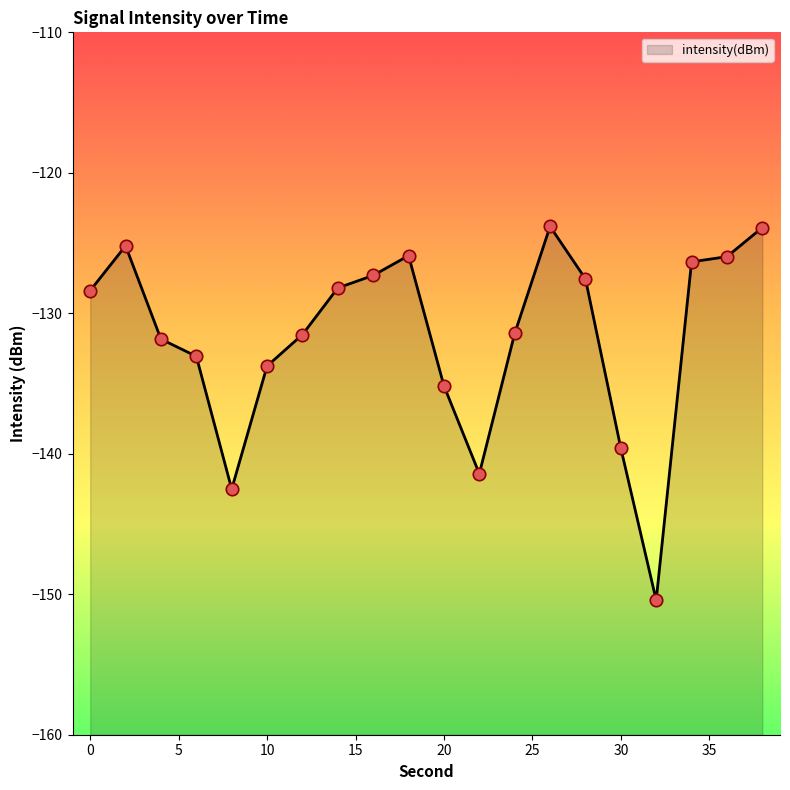

What is the change in value from 0 to 14?

+0.2